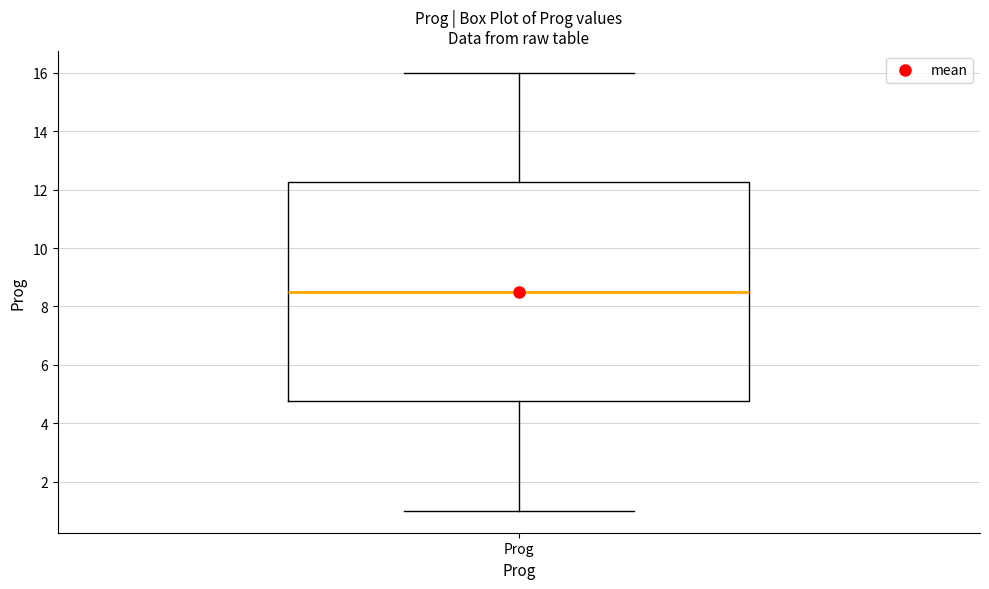

Read this box plot against the y-axis: the position of the median line, the range covered by the box, and the ends of both whiskers. The values are not printed on the chart, so give them approximately, as read against the axis.

median 8.6, box 4.8 to 12.2, whiskers 1.0 to 16.0